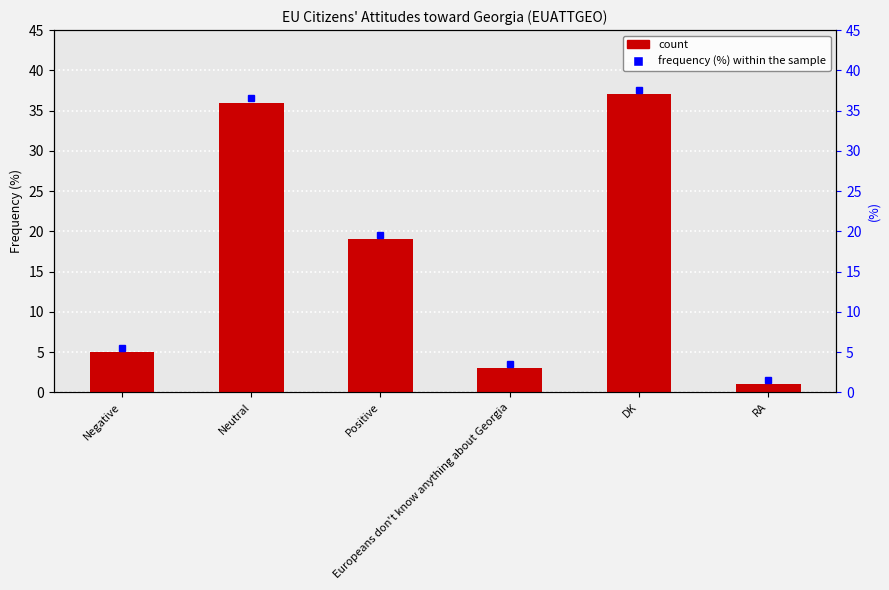

Reading left to right, transcribe all the data shown in this chart.

5	36	19	3	37	1